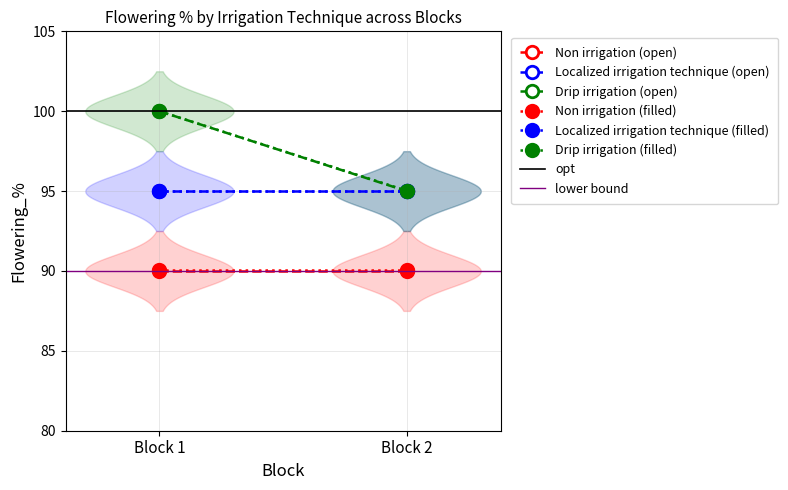

What is the value of the Non irrigation point at the 2nd from the left?

90